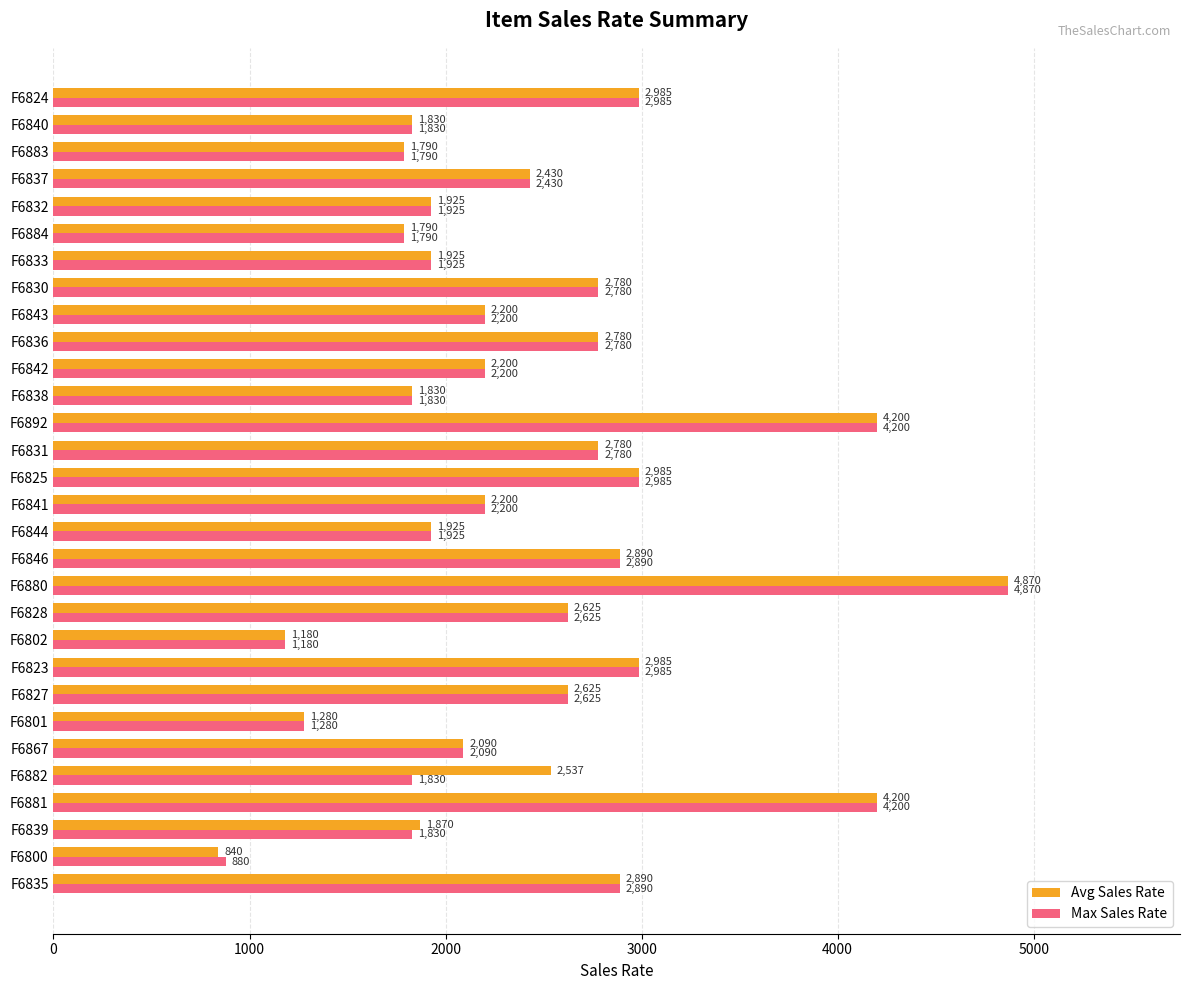

List the series in order of their overall mean, highest first.

Avg Sales Rate, Max Sales Rate